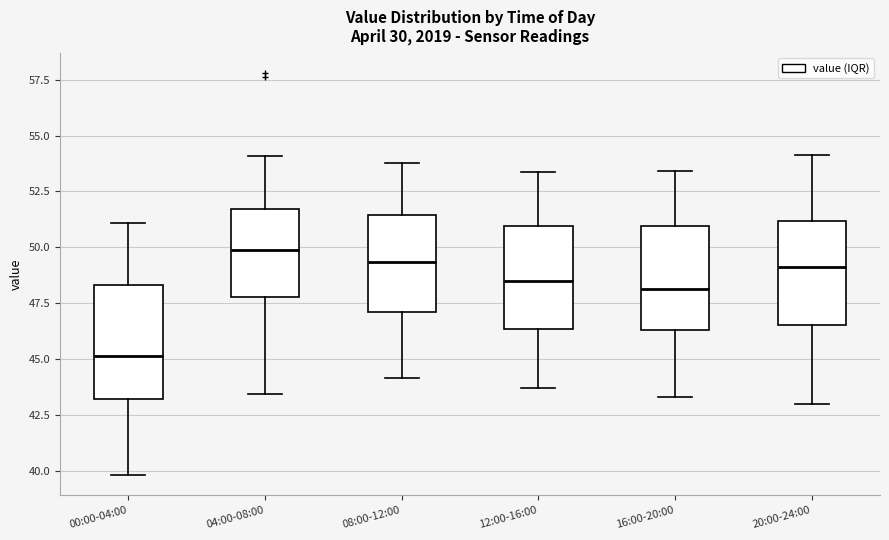

Reading left to right, transcribe this box plot: for each box, give where its median line is, the range the box spans, and where its two whiskers end, as read against the y-axis. The values are not printed on the chart, so give them approximately, as read against the axis.

00:00-04:00: median 45.0, box 43.0 to 48.5, whiskers 40.0 to 51.0
04:00-08:00: median 50.0, box 48.0 to 51.5, whiskers 43.5 to 54.0
08:00-12:00: median 49.5, box 47.0 to 51.5, whiskers 44.0 to 54.0
12:00-16:00: median 48.5, box 46.5 to 51.0, whiskers 43.5 to 53.5
16:00-20:00: median 48.0, box 46.5 to 51.0, whiskers 43.5 to 53.5
20:00-24:00: median 49.0, box 46.5 to 51.0, whiskers 43.0 to 54.0